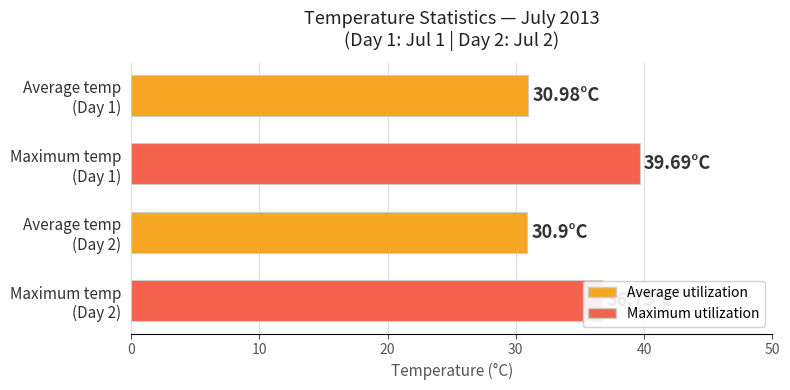

Which category has the highest value across all series?

Maximum temp
(Day 1)